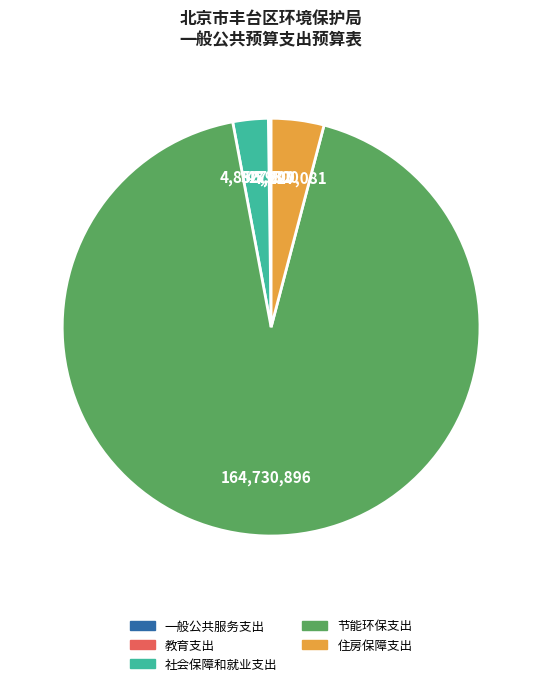

The 社会保障和就业支出 slice represents 11% of the pie. True or false?

False